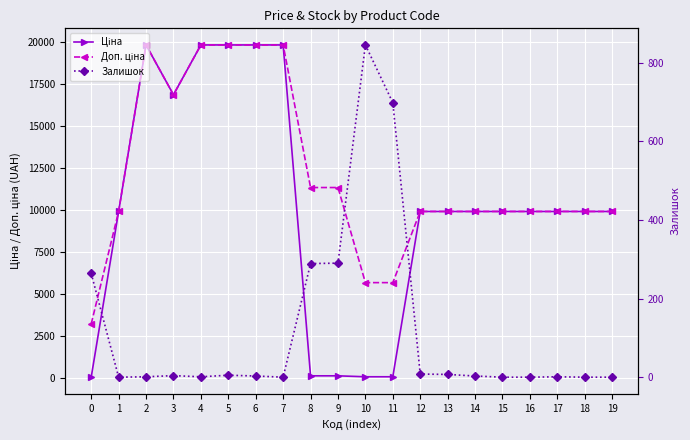

How many intersections are there between Залишок and Ціна?

3